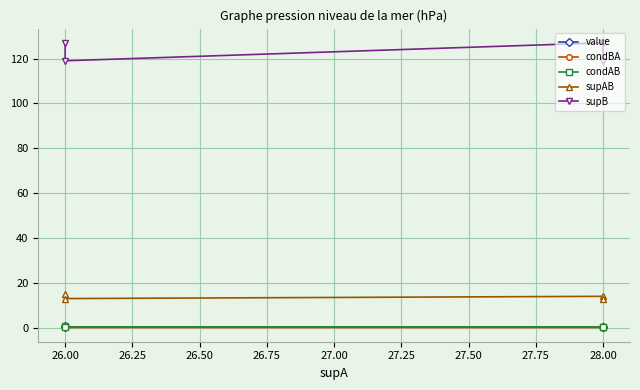

Is this an area chart (filled region under the line)?

No